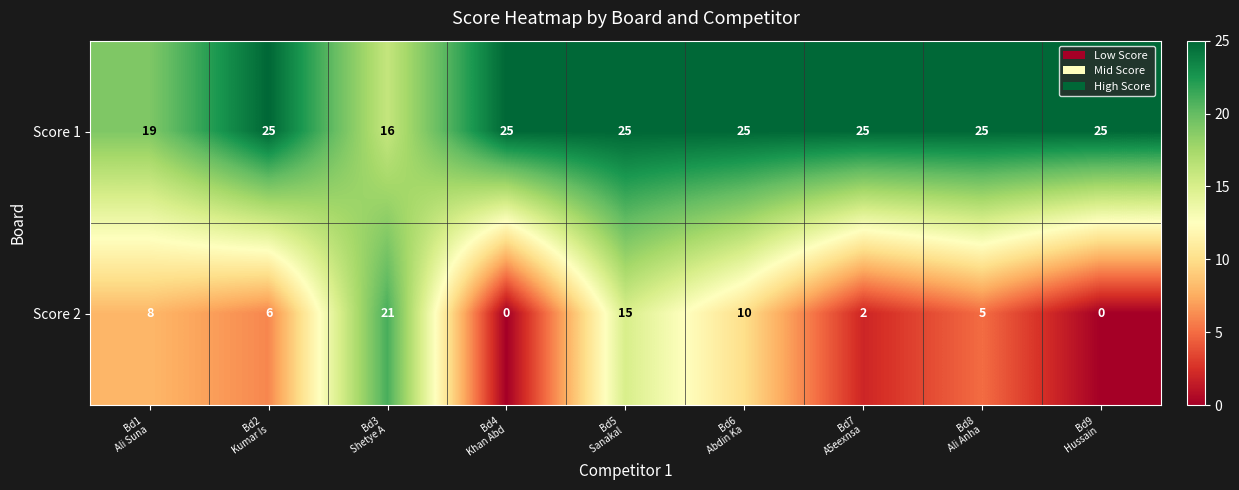

Which series has the largest total across all categories?

Score 1